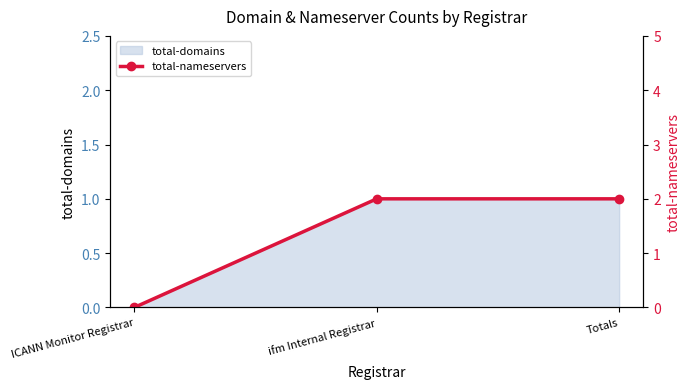

At which category does the chart reach its minimum across all series?

ICANN Monitor Registrar